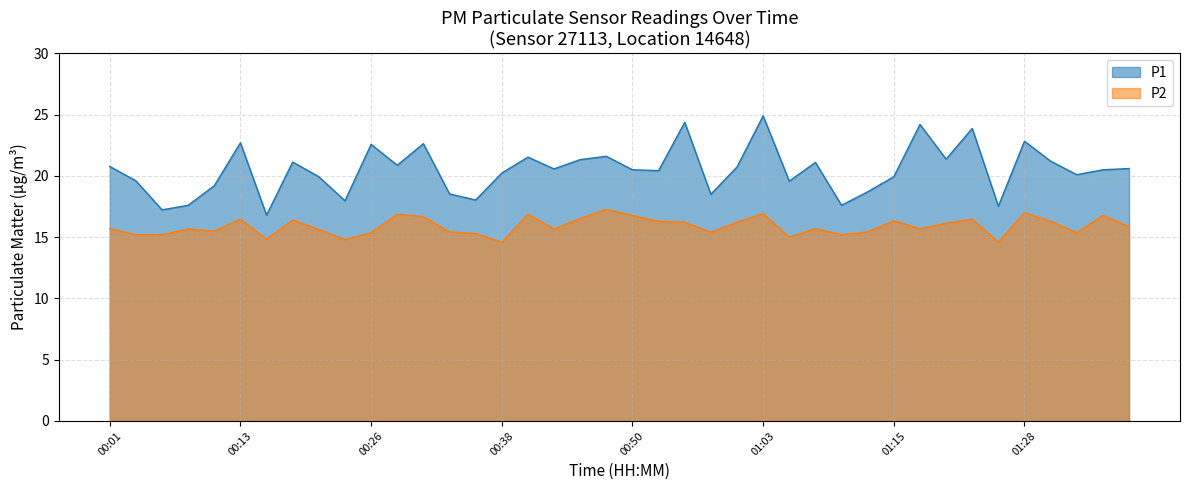

Rank the categories by P2 value from lowest to highest.

00:38, 01:25, 00:23, 00:16, 01:05, 00:04, 00:06, 01:10, 00:35, 00:26, 01:33, 00:58, 00:33, 01:13, 00:11, 00:21, 00:08, 00:43, 00:01, 01:08, 01:18, 01:38, 01:20, 00:55, 01:00, 00:53, 01:30, 01:15, 00:18, 00:13, 01:23, 00:45, 00:31, 00:50, 01:35, 00:28, 00:40, 01:03, 01:28, 00:48